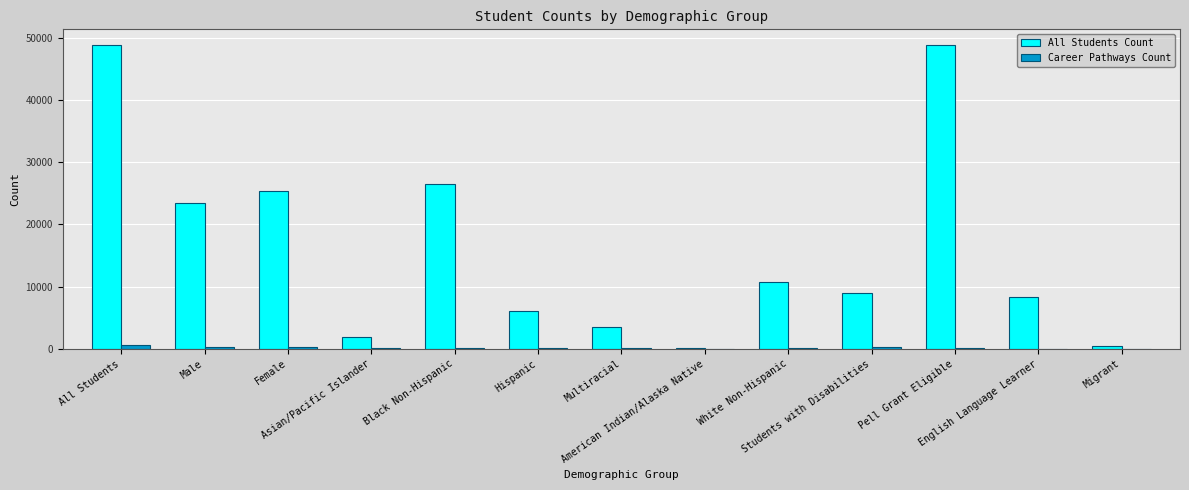

How many data points does each series have?

13